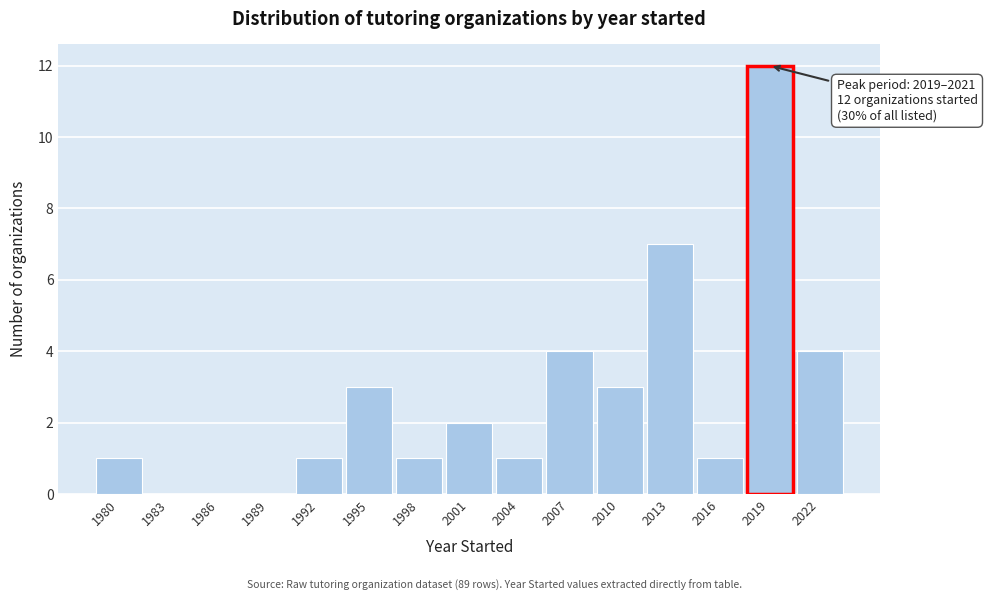

Reading right to left, transcribe all the data shown in this chart.

2022=4	2019=12	2016=1	2013=7	2010=3	2007=4	2004=1	2001=2	1998=1	1995=3	1992=1	1989=0	1986=0	1983=0	1980=1